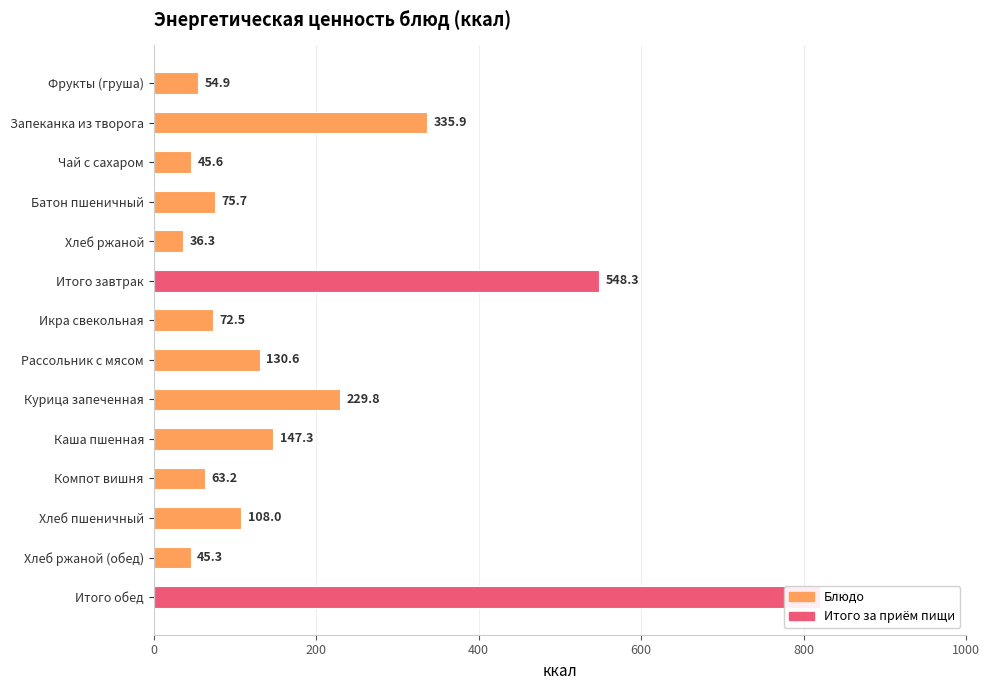

How many bars are there in total?

14